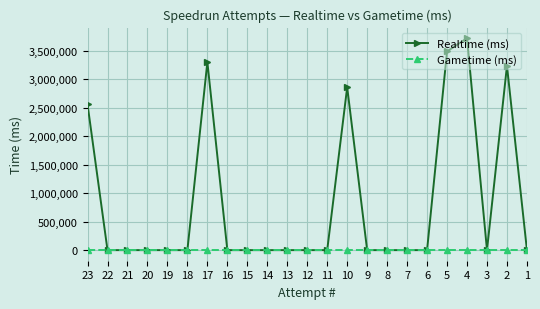

Does the chart display data point markers on the line(s)?

Yes